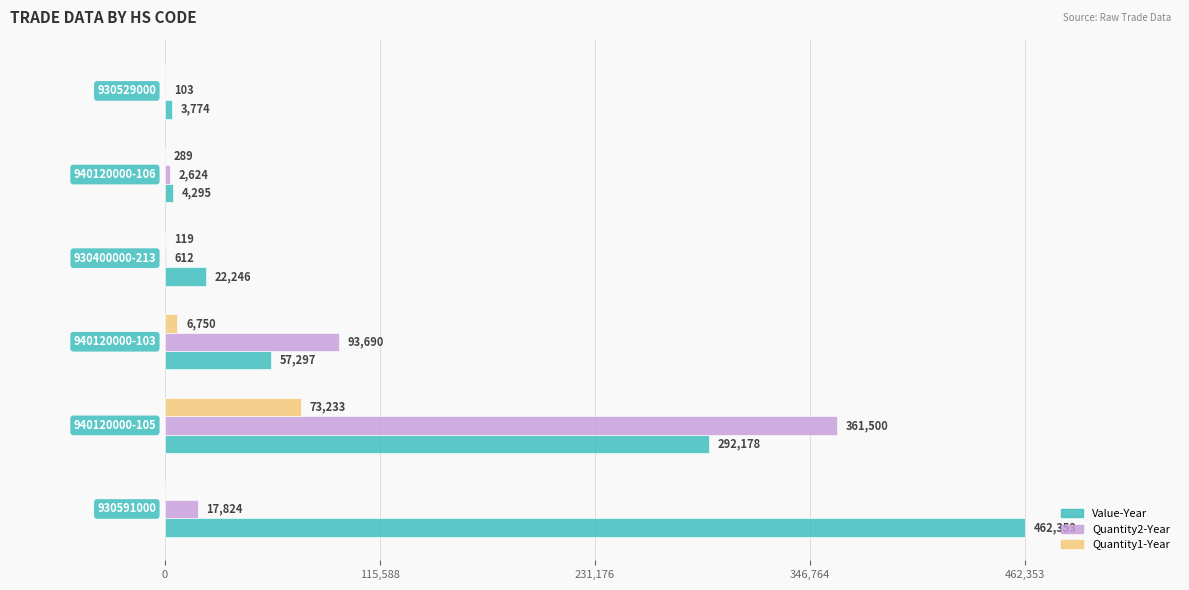

Which series has the largest total across all categories?

Value-Year